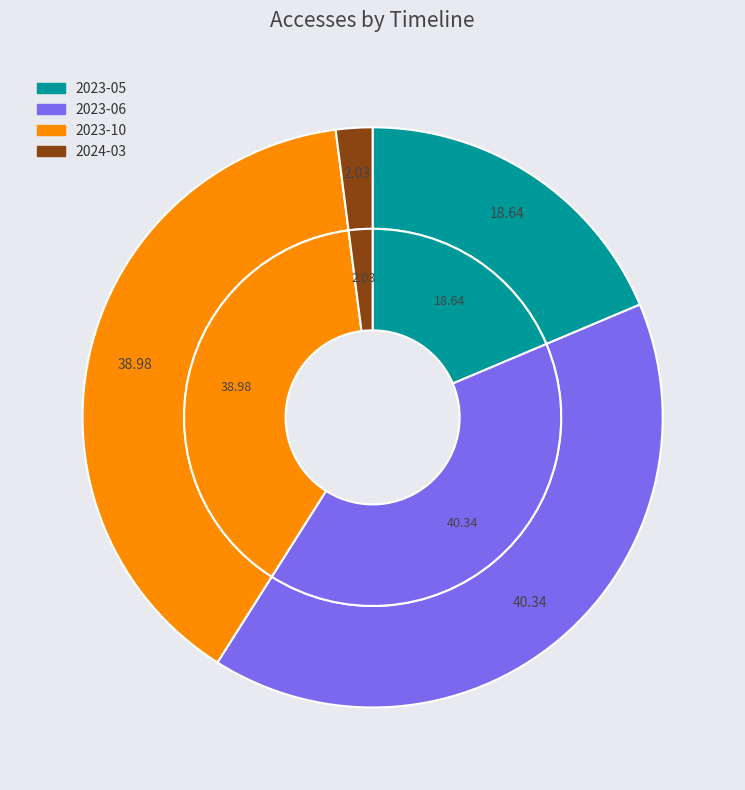

Which category has the biggest portion of the pie?

2023-06